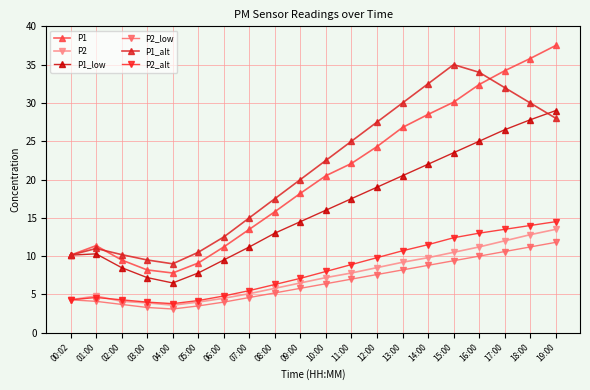

What is the value of the P1_alt point at the 20th from the left?

28.0